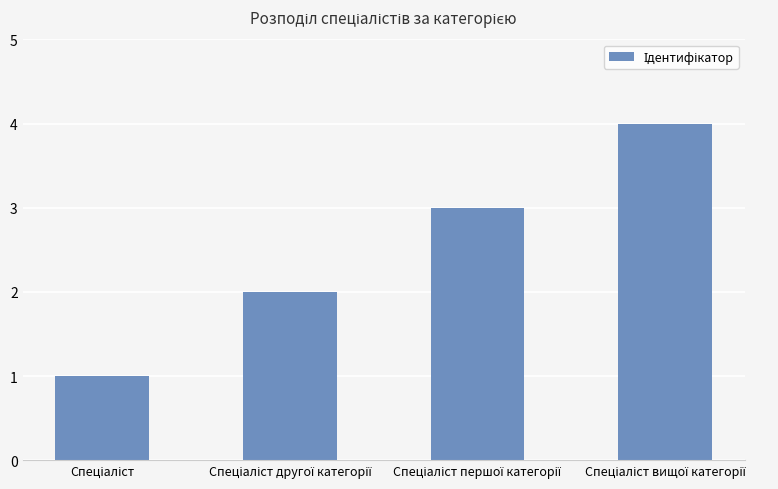

What is the maximum value shown in the chart?

4